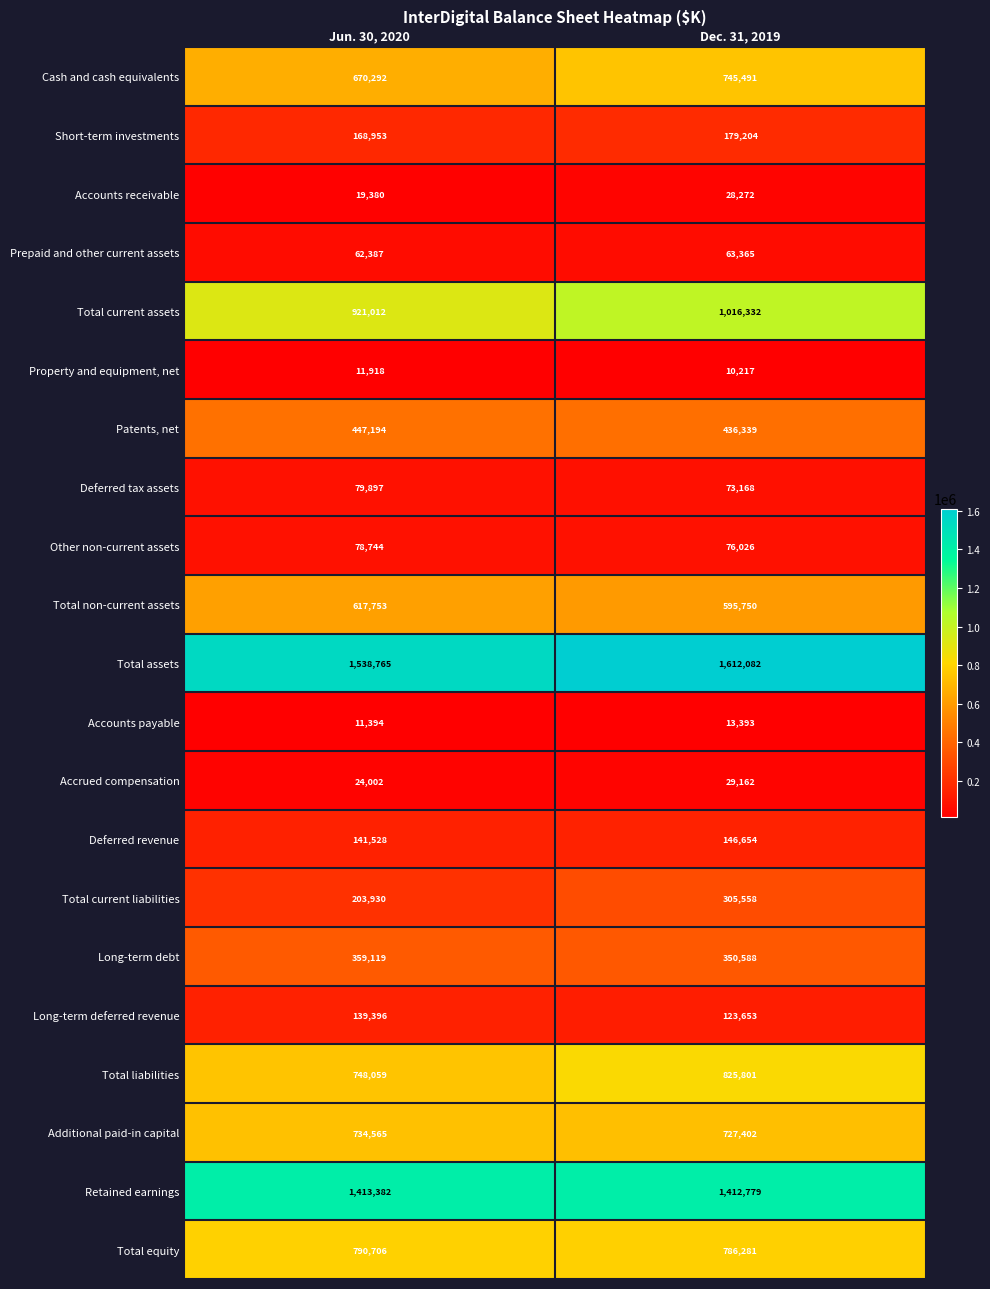

What is the difference between the maximum and minimum values in the Retained earnings series?

603